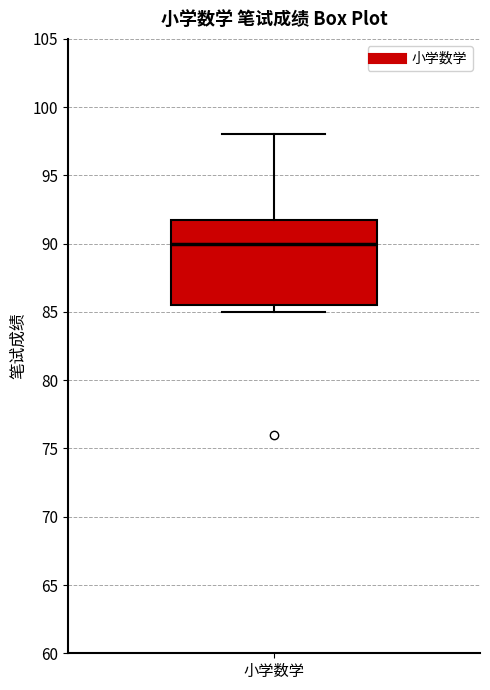

Read this box plot against the y-axis: the position of the median line, the range covered by the box, and the ends of both whiskers. The values are not printed on the chart, so give them approximately, as read against the axis.

median 90.0, box 85.5 to 92.0, whiskers 85.0 to 98.0